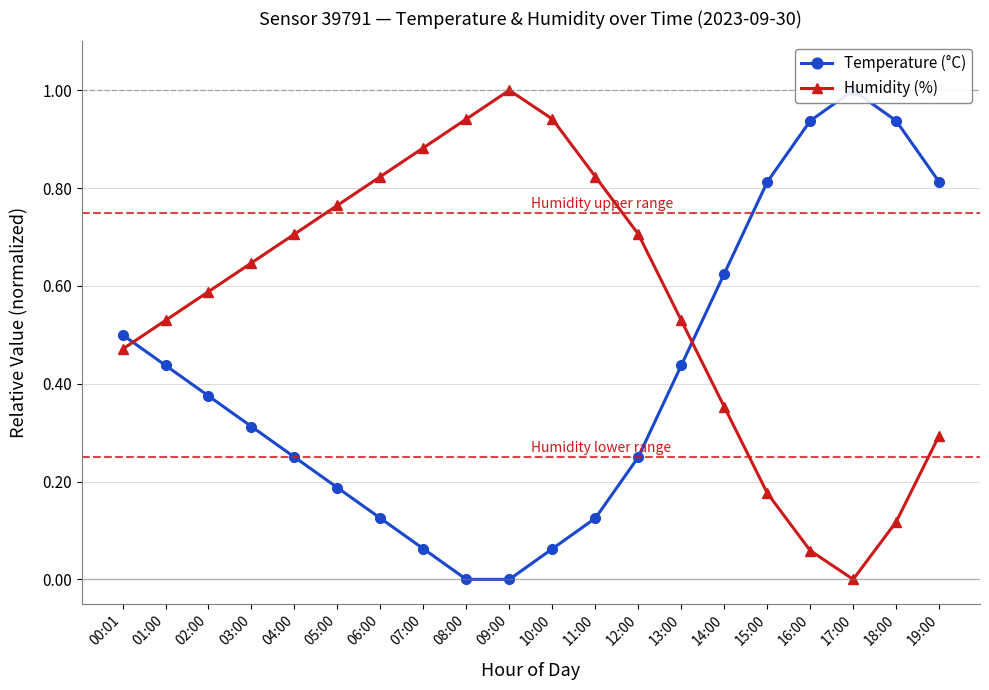

Where is the first local maximum for Humidity (%)?

09:00